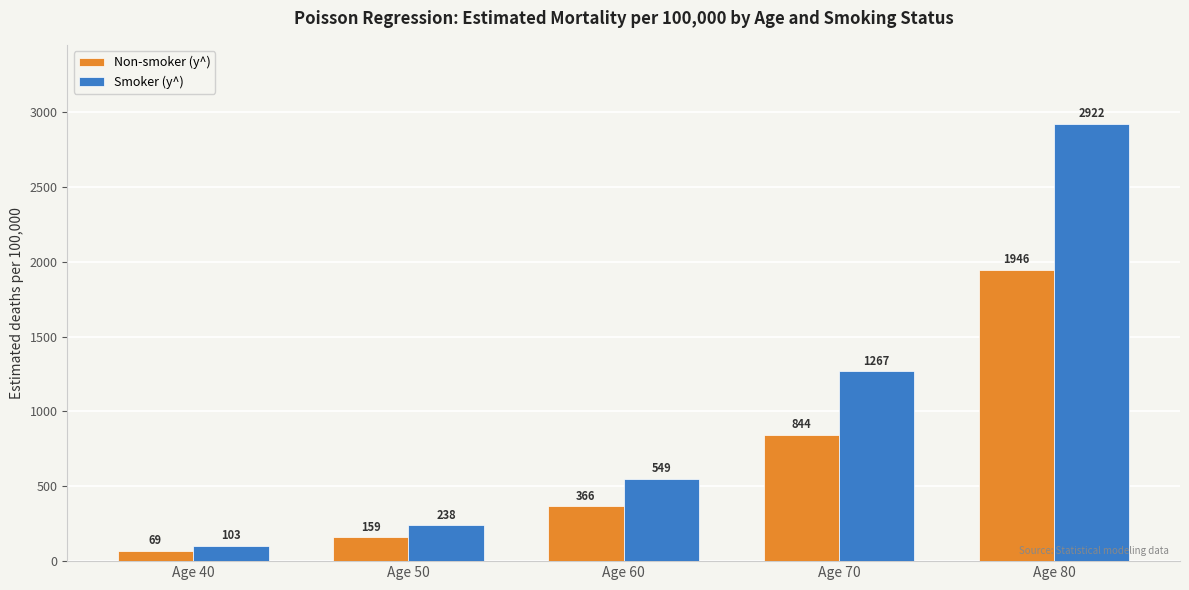

Which label corresponds to the smallest value in the chart?

Age 40